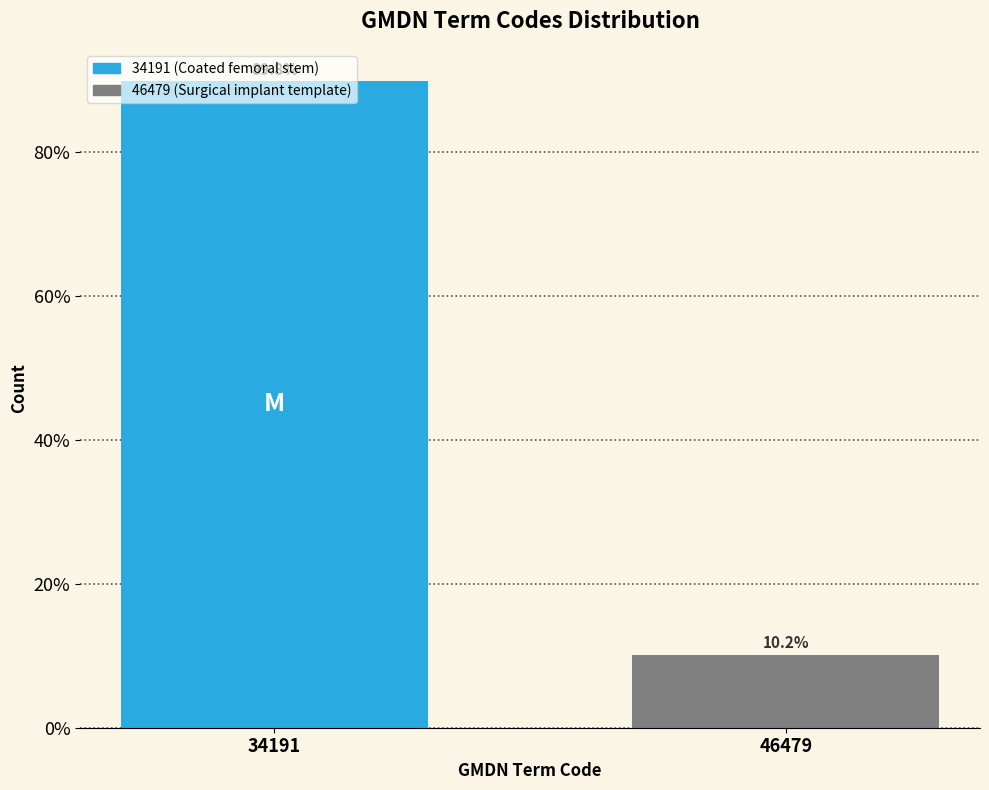

What is the smallest value displayed?

10.2